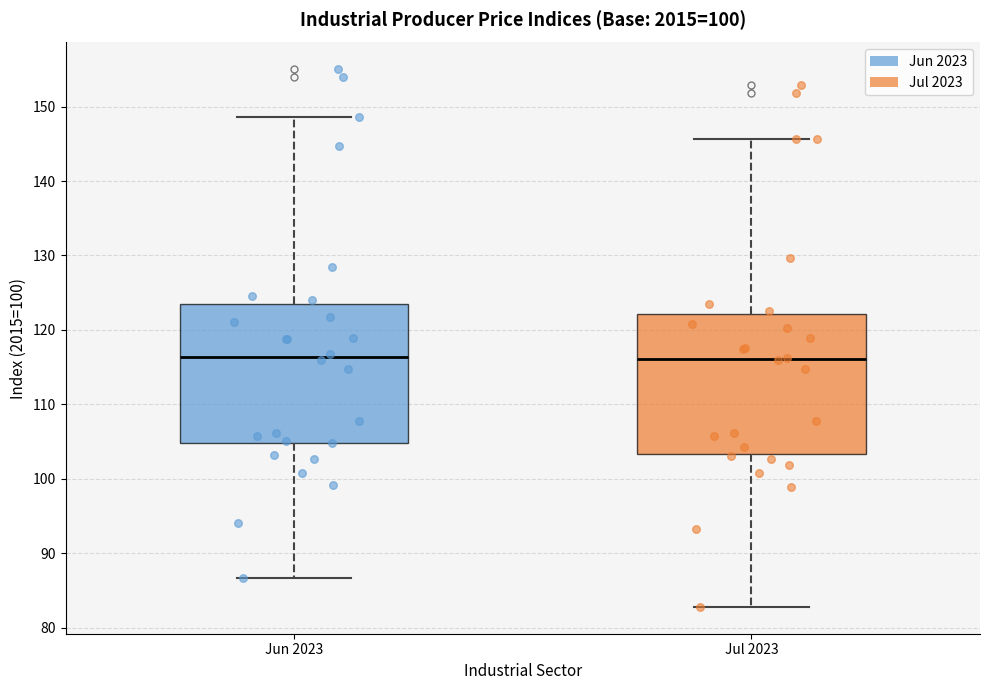

Where does the upper whisker of the box for Jun 2023 end on the y-axis? The values are not printed on the chart, so give them approximately, as read against the axis.

149